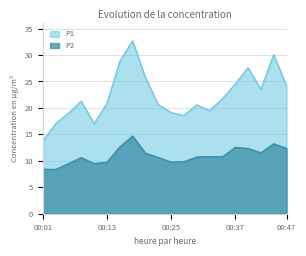

What is the sum of the P2 values at 00:05 and 00:10?

19.0